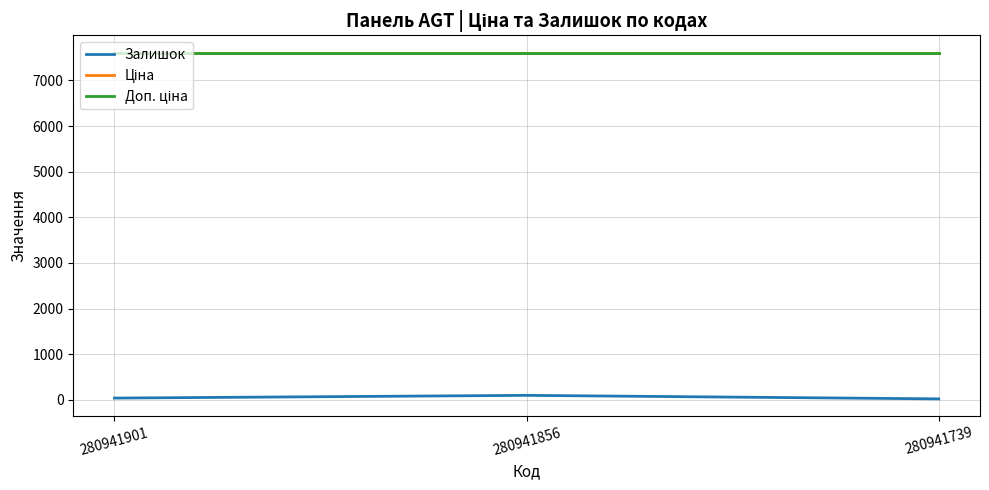

Does the chart display data point markers on the line(s)?

No